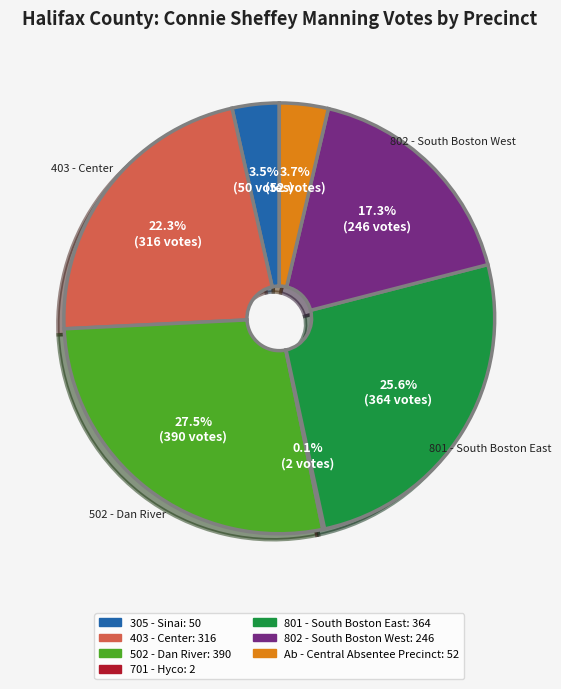

Does any single category account for the majority?

No